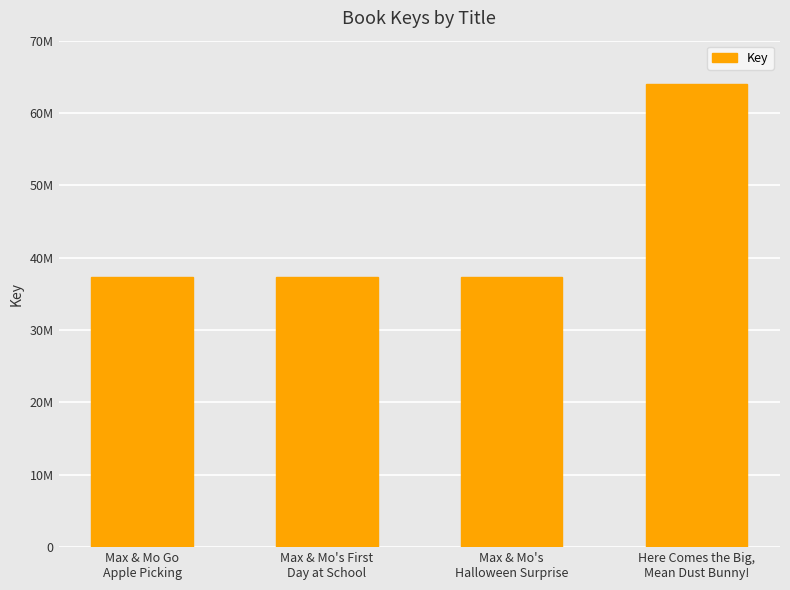

What position from the left is Max & Mo's First
Day at School?

2